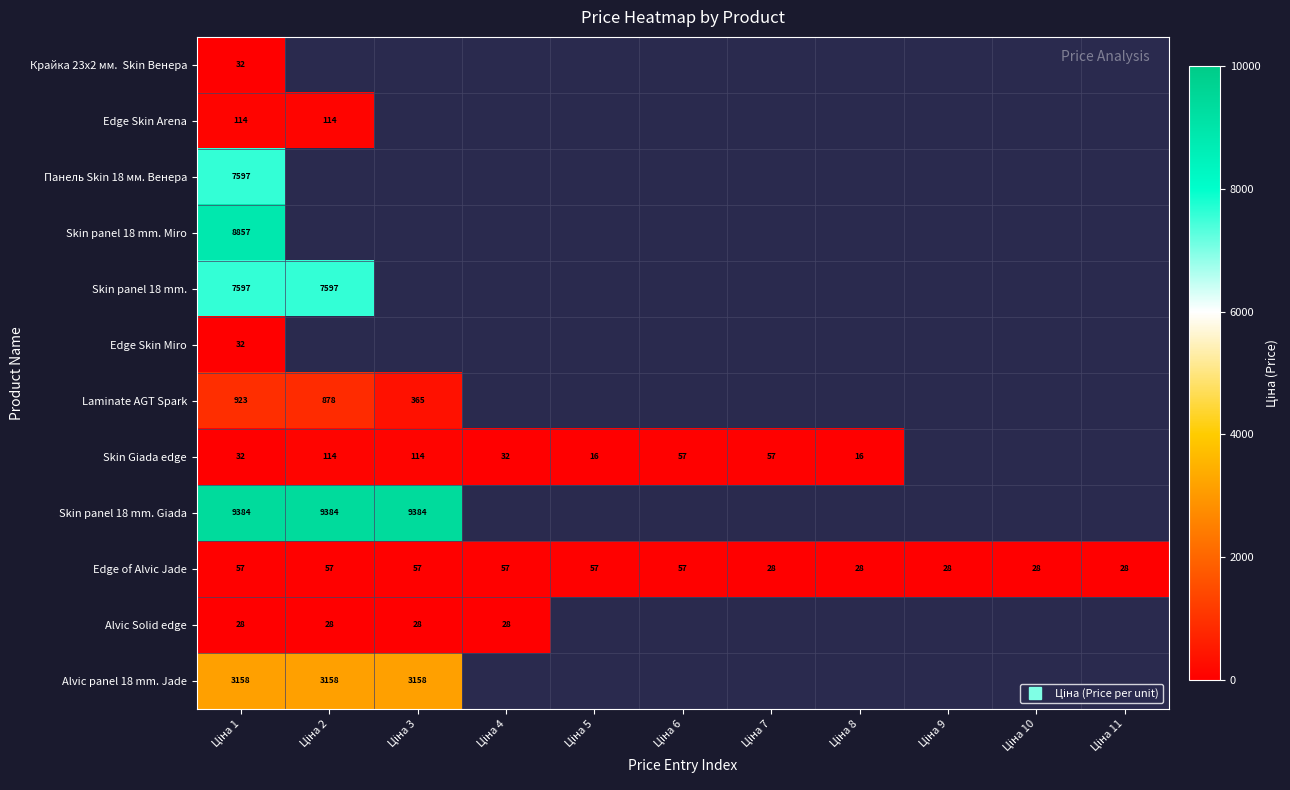

Count the number of categories in the chart.

11